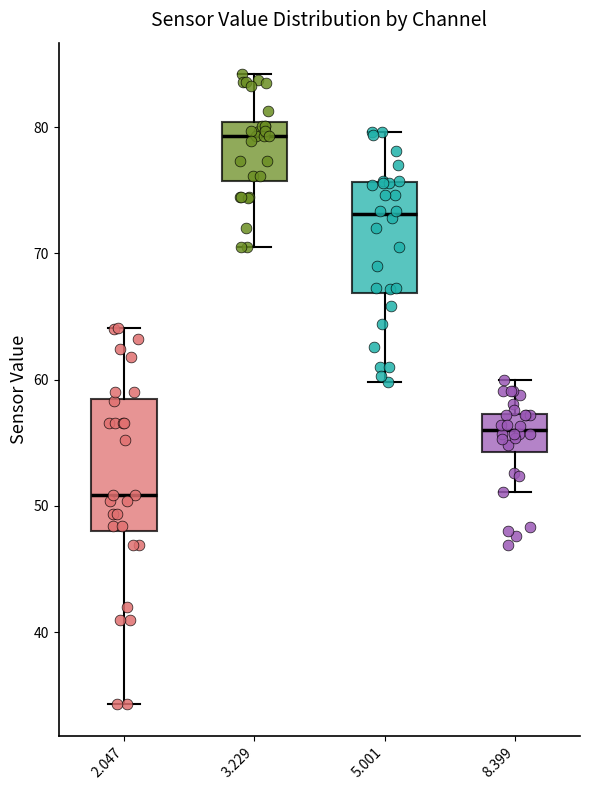

Where does the upper whisker of the box at x = 8.399 end on the y-axis? The values are not printed on the chart, so give them approximately, as read against the axis.

60